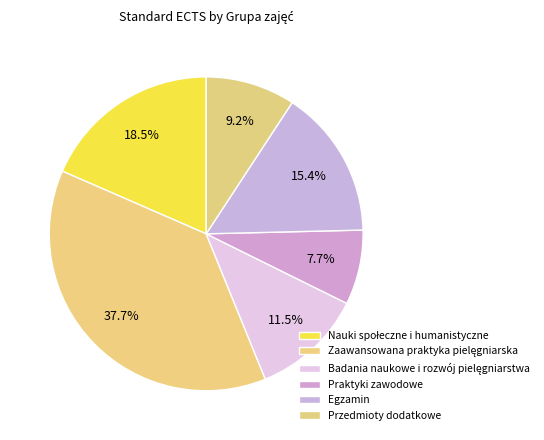

The Egzamin slice represents 15% of the pie. True or false?

True